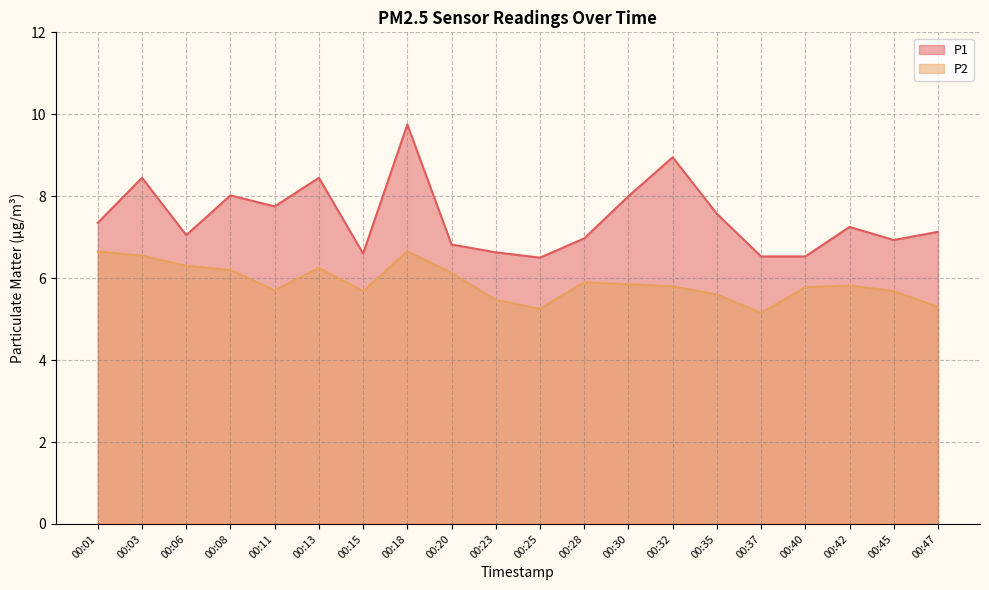

What is the sum of all P2 values?

117.7